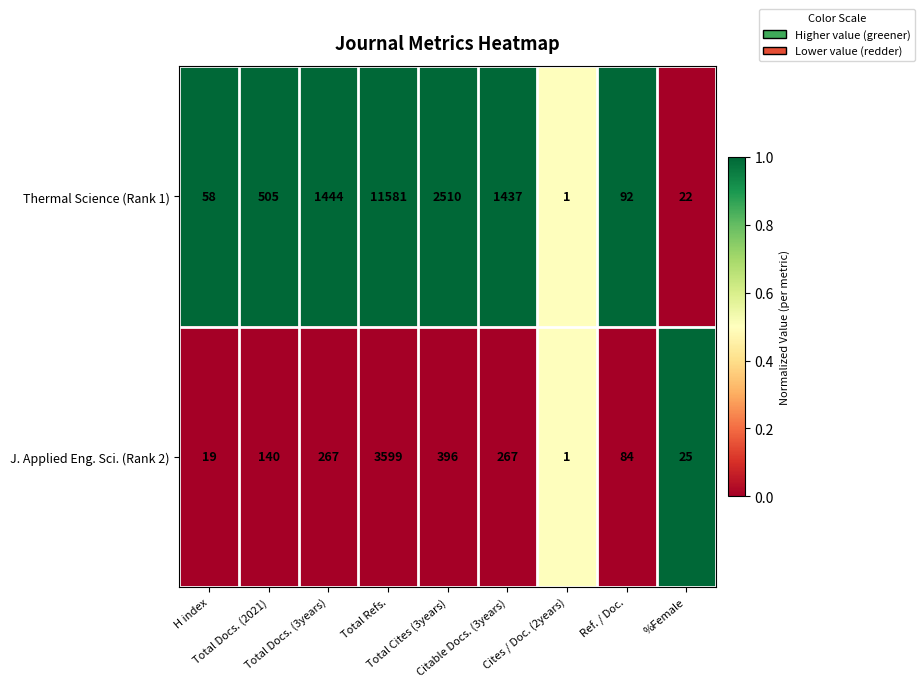

Which series has the largest total across all categories?

Thermal Science (Rank 1)